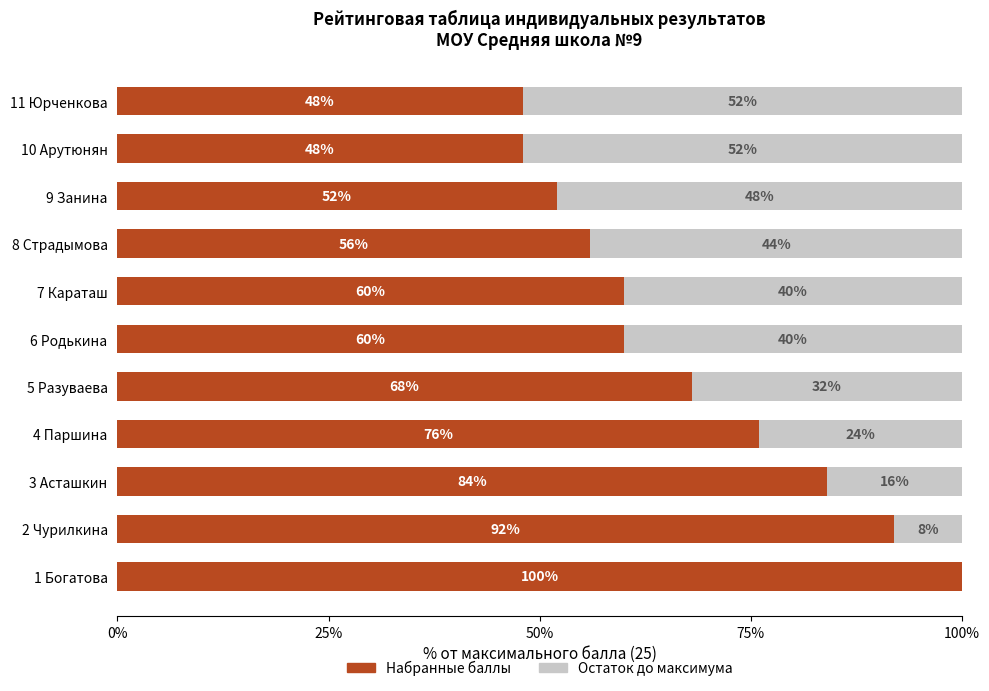

Is it true that Набранные баллы equals 48.0 at 11 Юрченкова?

True